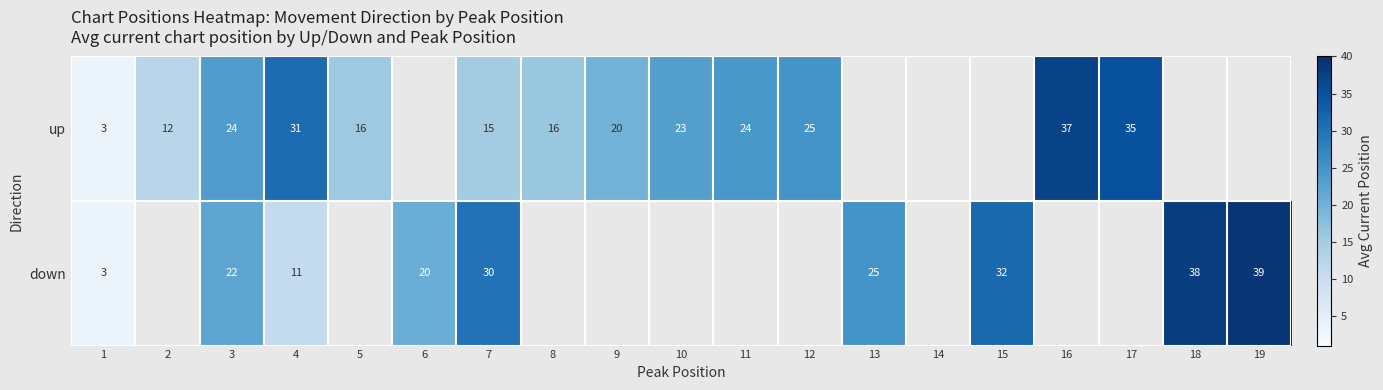

What is the lowest value of the up series?

3.3